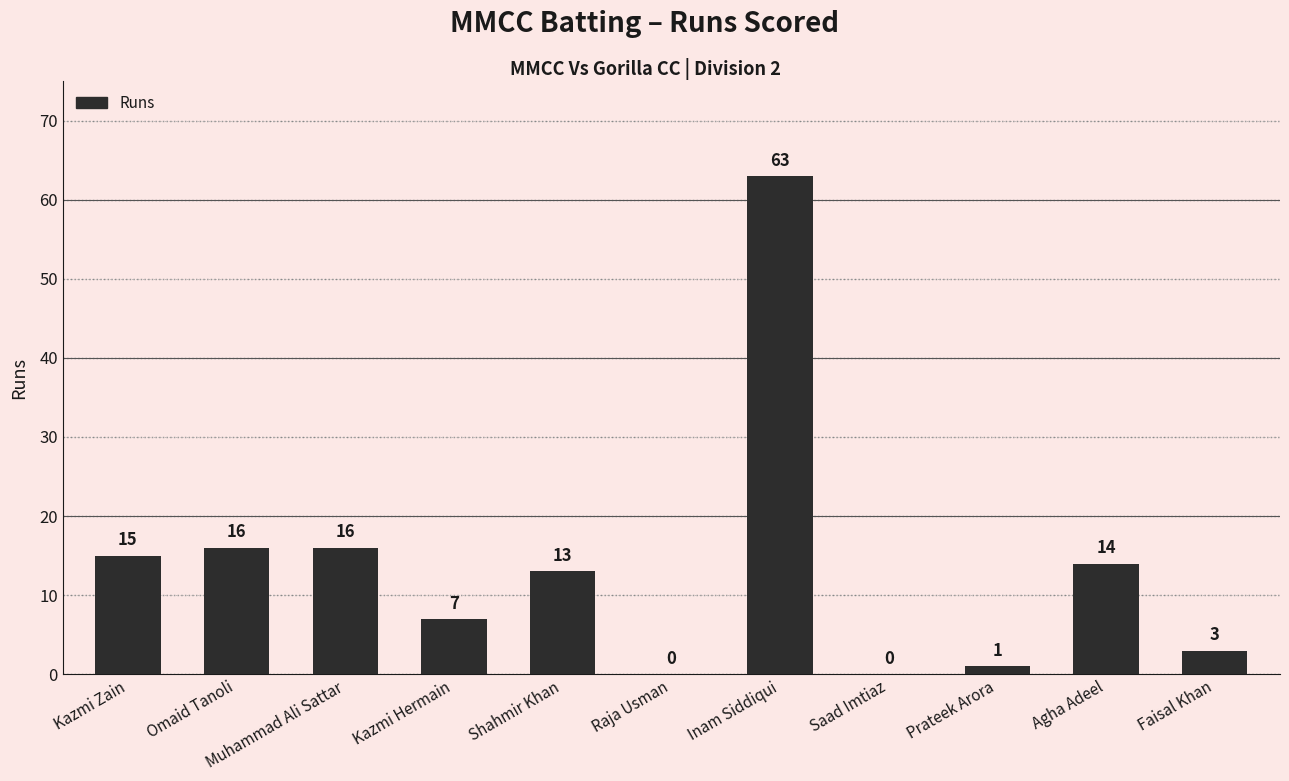

Is it true that the value at Inam Siddiqui is 63?

True